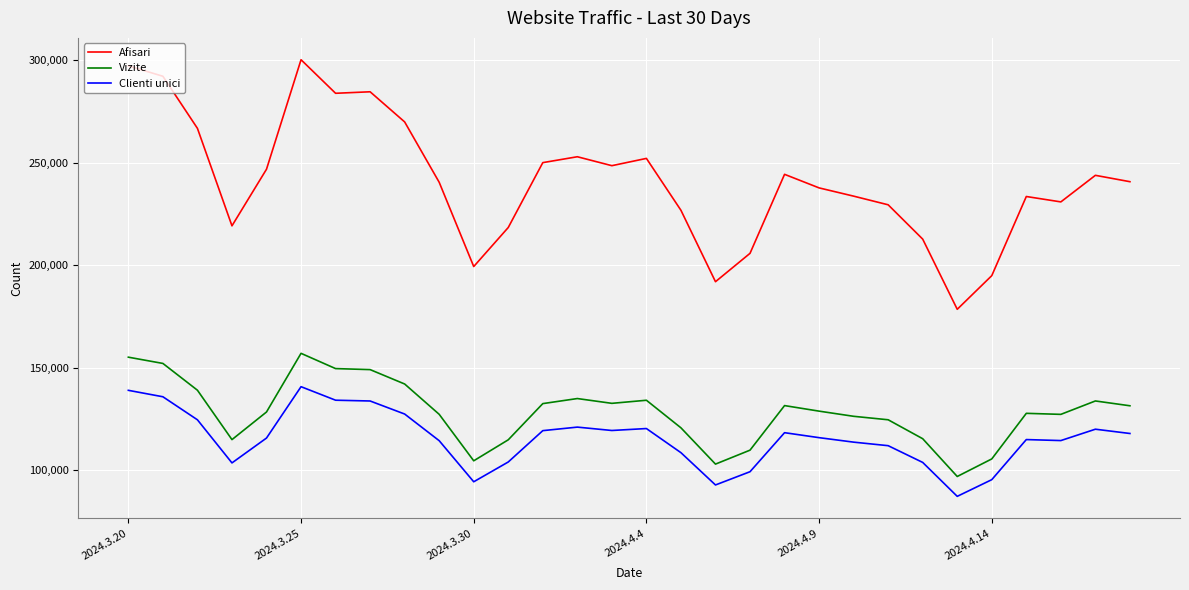

True or false: Clienti unici and Afisari intersect in this chart.

False